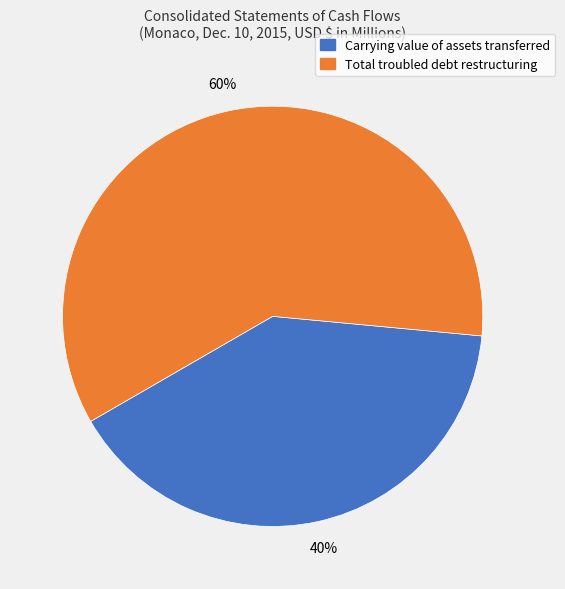

Which slice is the smallest?

Carrying value of assets transferred